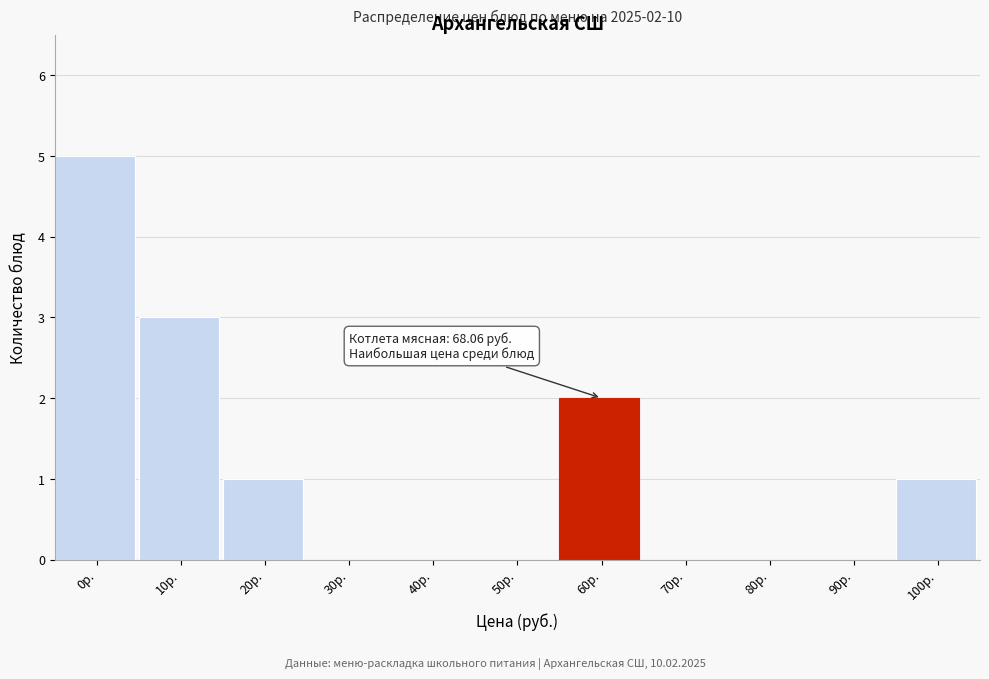

Reading left to right, list all the values displayed in this chart.

0р.=5	10р.=3	20р.=1	30р.=0	40р.=0	50р.=0	60р.=2	70р.=0	80р.=0	90р.=0	100р.=1